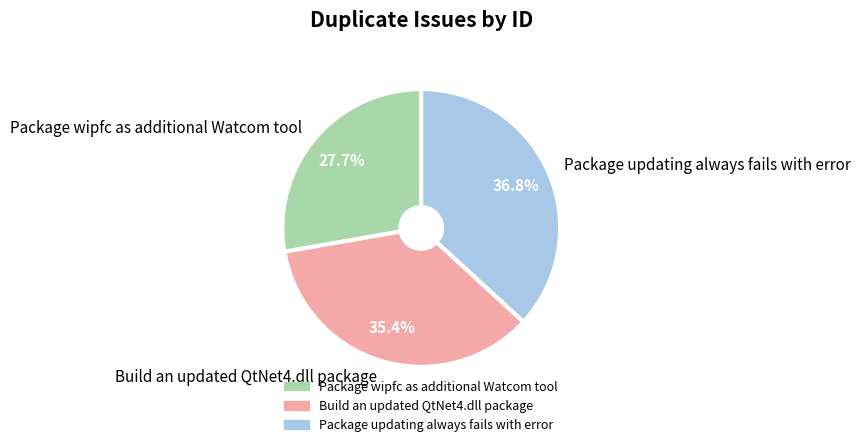

What is the largest slice in the pie chart?

Package updating always fails with error